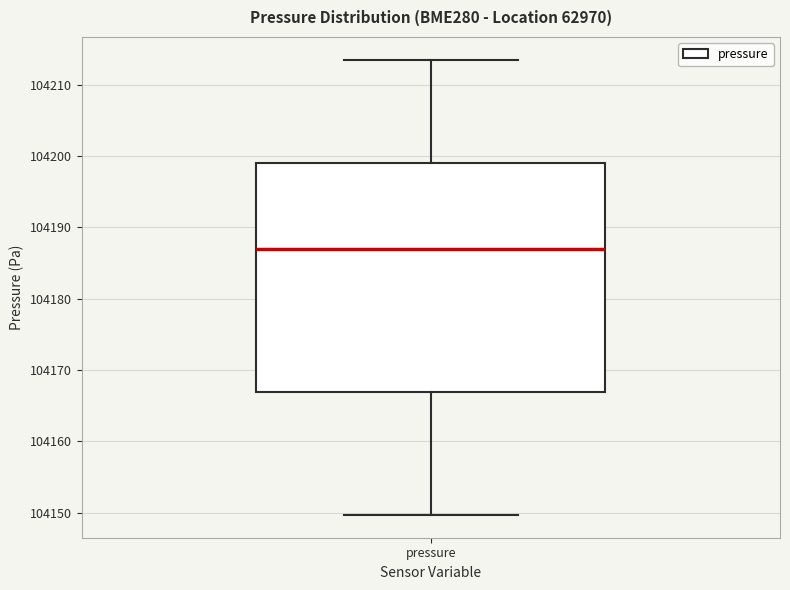

Read this box plot against the y-axis: the position of the median line, the range covered by the box, and the ends of both whiskers. The values are not printed on the chart, so give them approximately, as read against the axis.

median 104187, box 104167 to 104199, whiskers 104150 to 104214